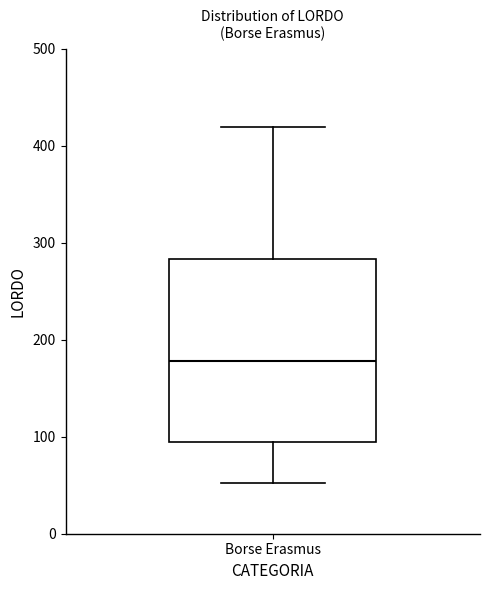

Transcribe this box plot: give where the median line is, the range the box spans, and where the two whiskers end, as read against the y-axis. The values are not printed on the chart, so give them approximately, as read against the axis.

median 180, box 90 to 280, whiskers 50 to 420